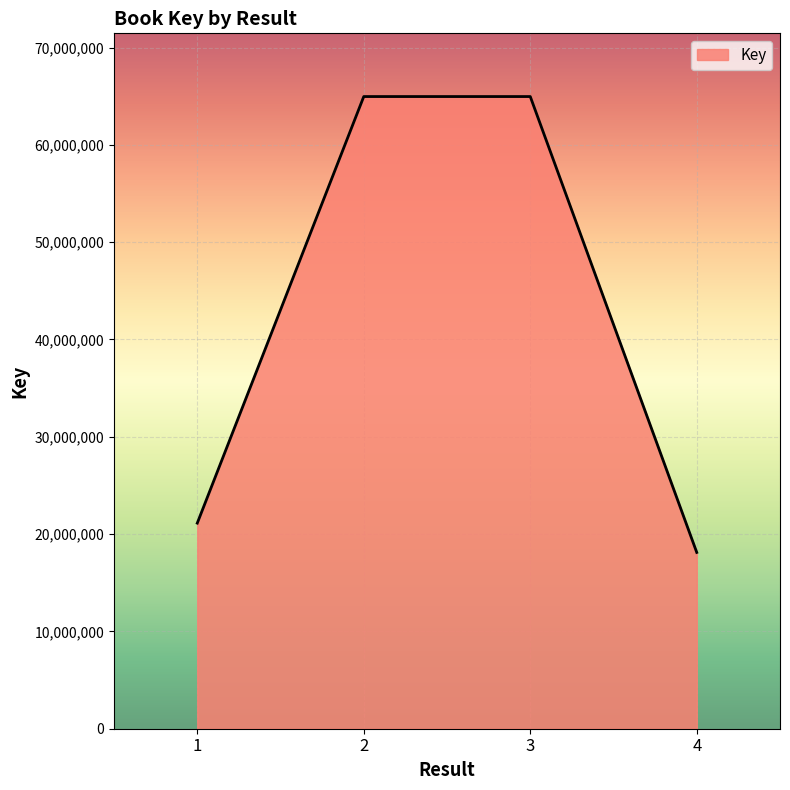

How many distinct data groups are displayed?

1